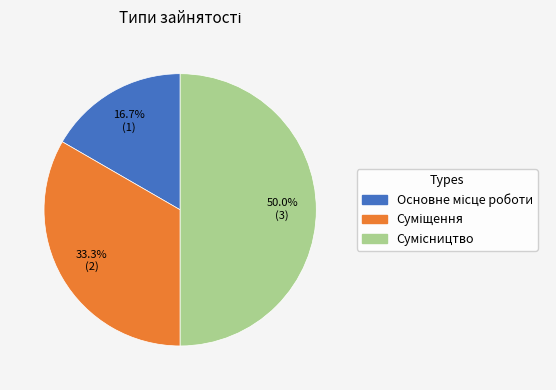

Approximately how many times larger is the value at Сумісництво compared to Основне місце роботи?

3.0